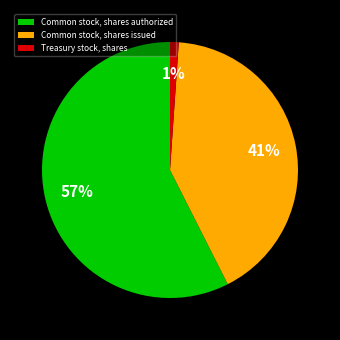

Do Common stock, shares issued and Treasury stock, shares together represent more than half of the pie?

No